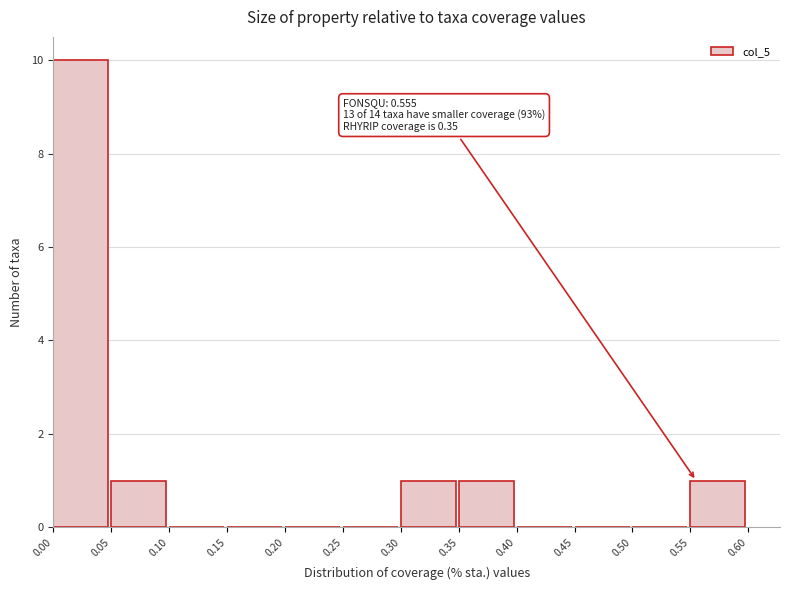

Over which range of the x-axis is the bar tallest?

0.00 to 0.05